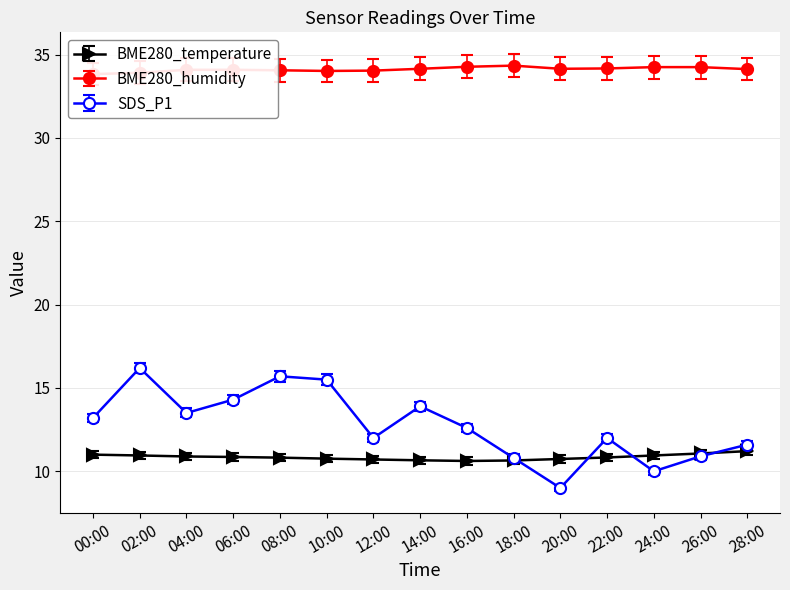

What is the difference between the highest and lowest values at 08:00?

23.2